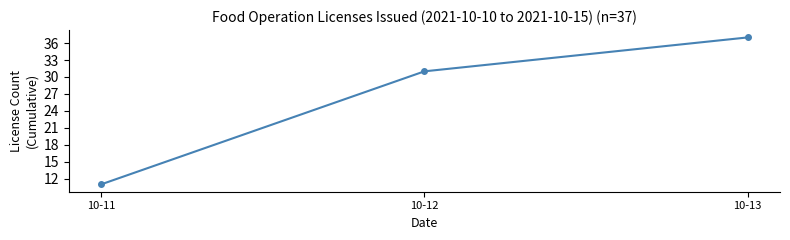

How many data points are less than 31?

1